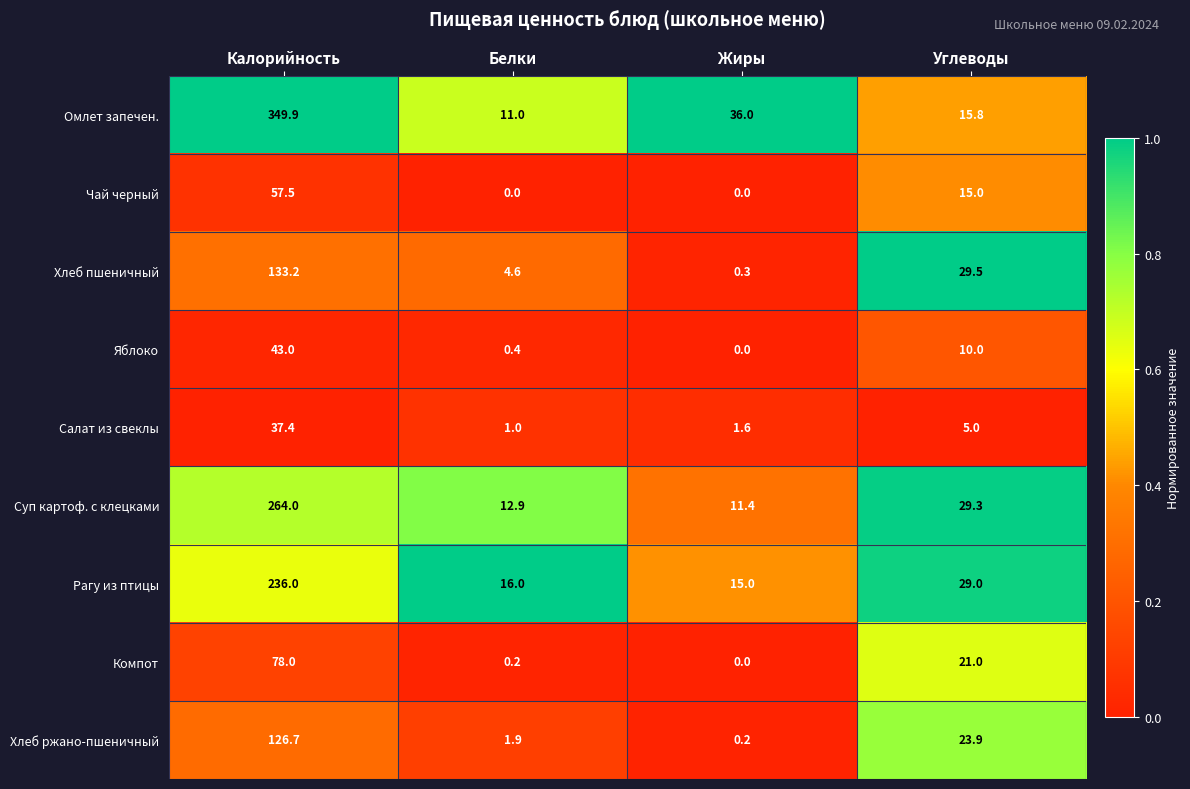

What is the difference between the maximum and minimum values in the Суп картоф. с клецками series?

252.6